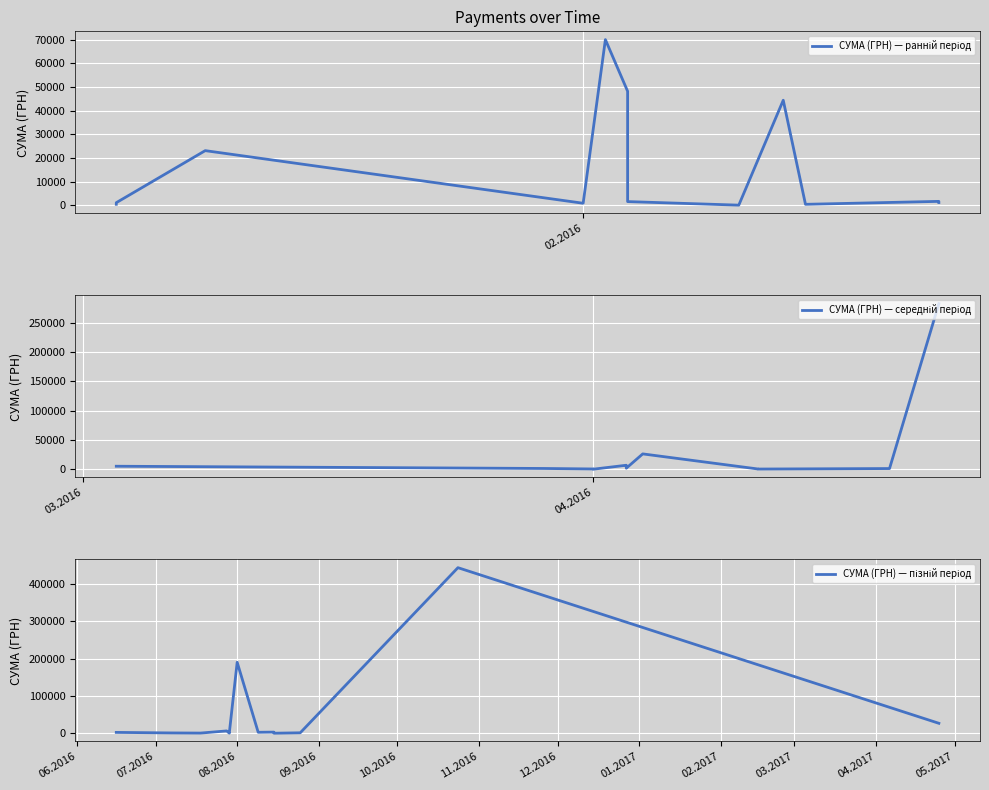

Is this an area chart (filled region under the line)?

No